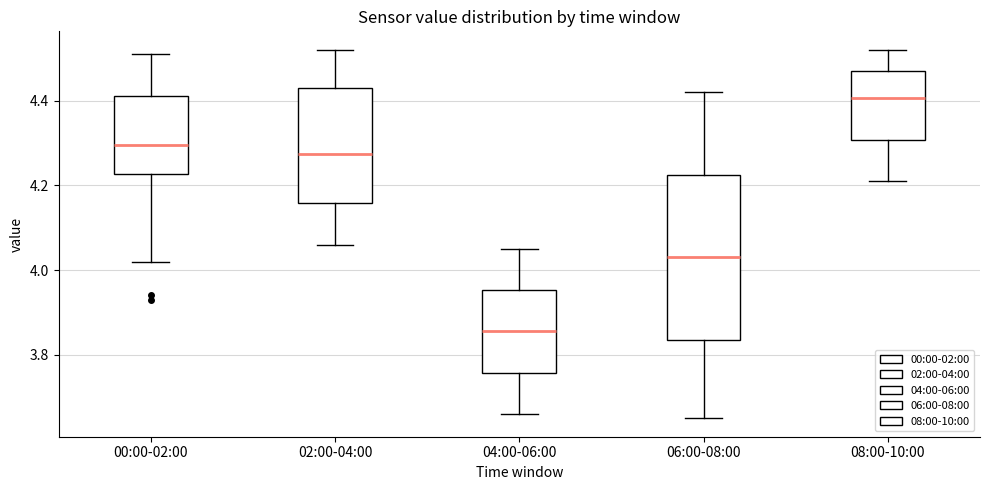

Which box has the lowest median line?

04:00-06:00